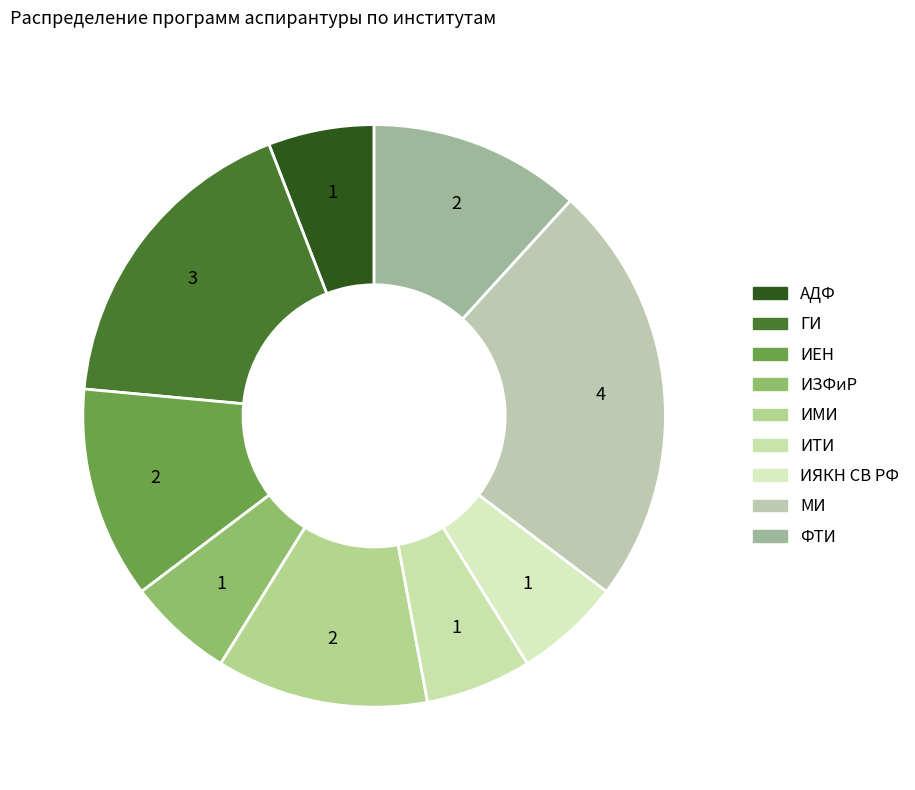

What is the largest slice in the pie chart?

МИ